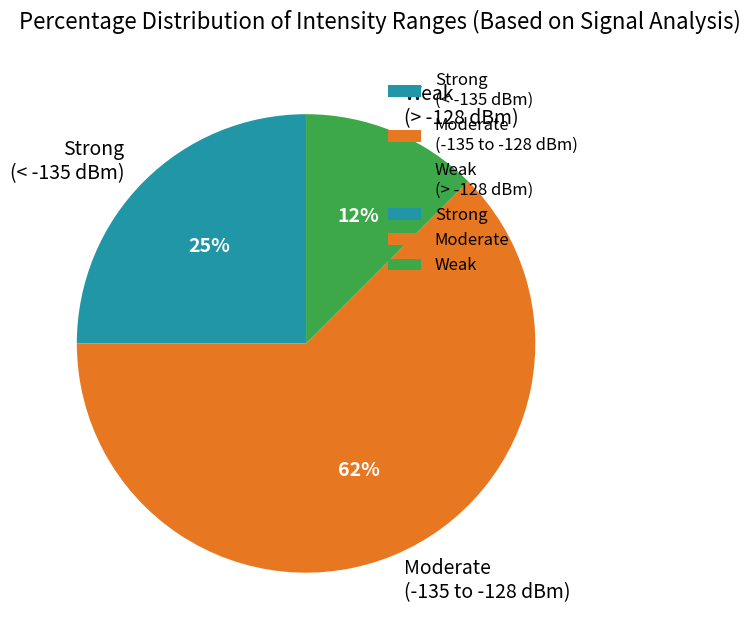

The Strong (< -135 dBm) slice represents 33% of the pie. True or false?

False